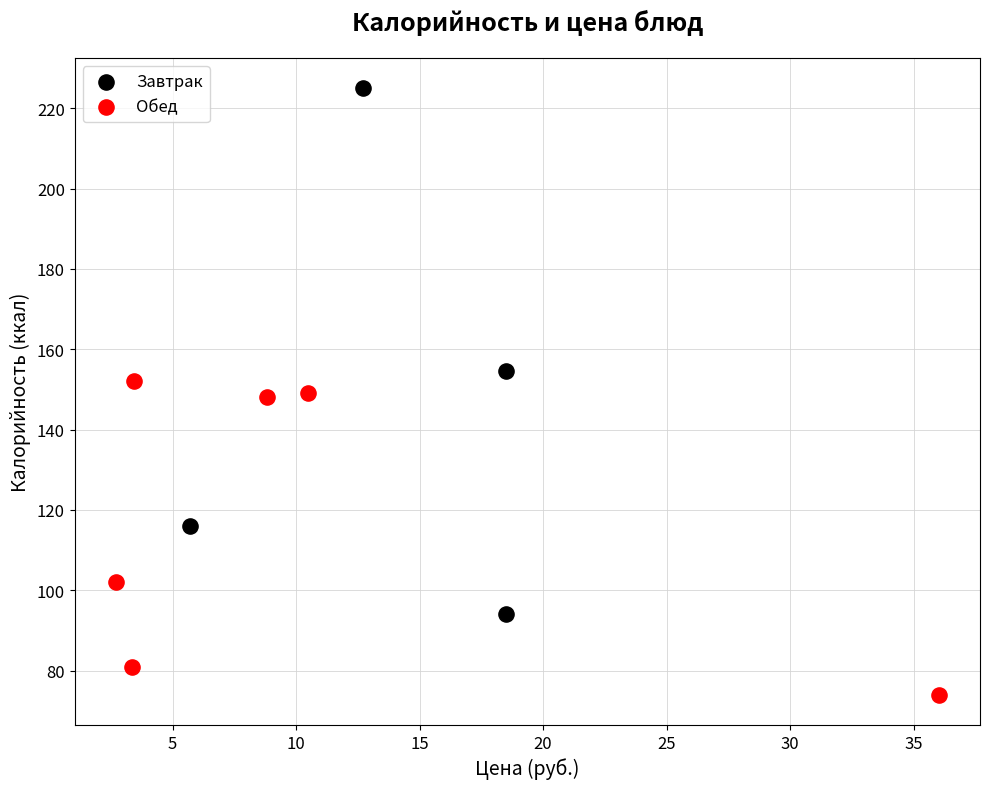

Which series contains the highest Y value?

Завтрак